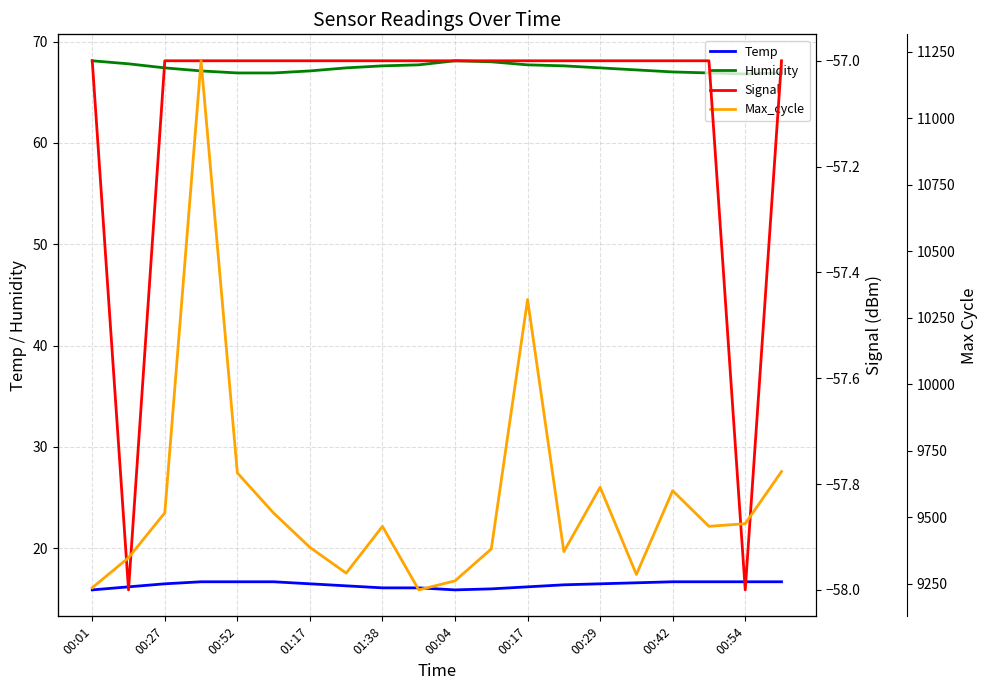

What is the difference between the maximum and minimum values in the Temp series?

0.8